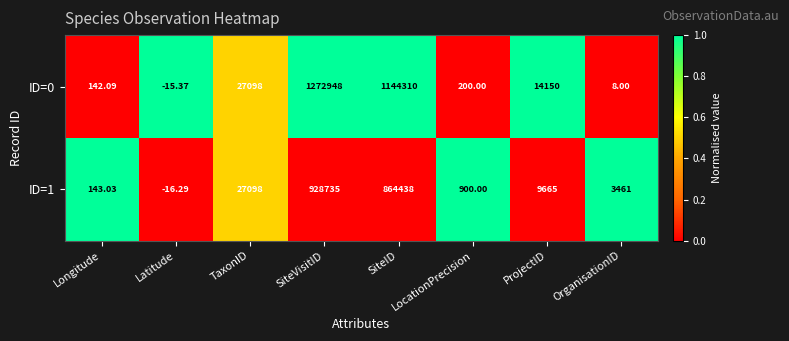

Rank the series by their maximum value, from highest to lowest.

ID=0, ID=1